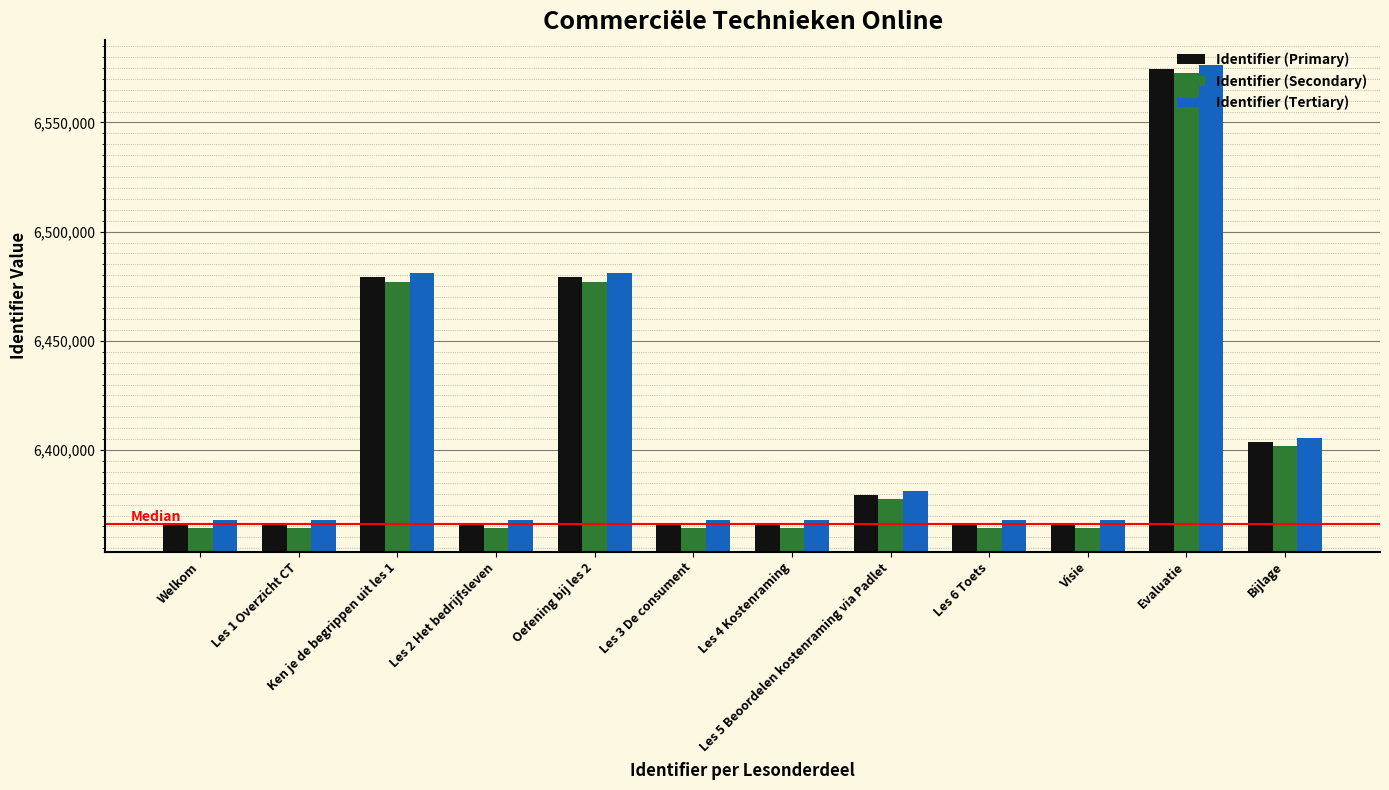

Which series changed the most between Oefening bij les 2 and Bijlage?

Identifier (Tertiary)